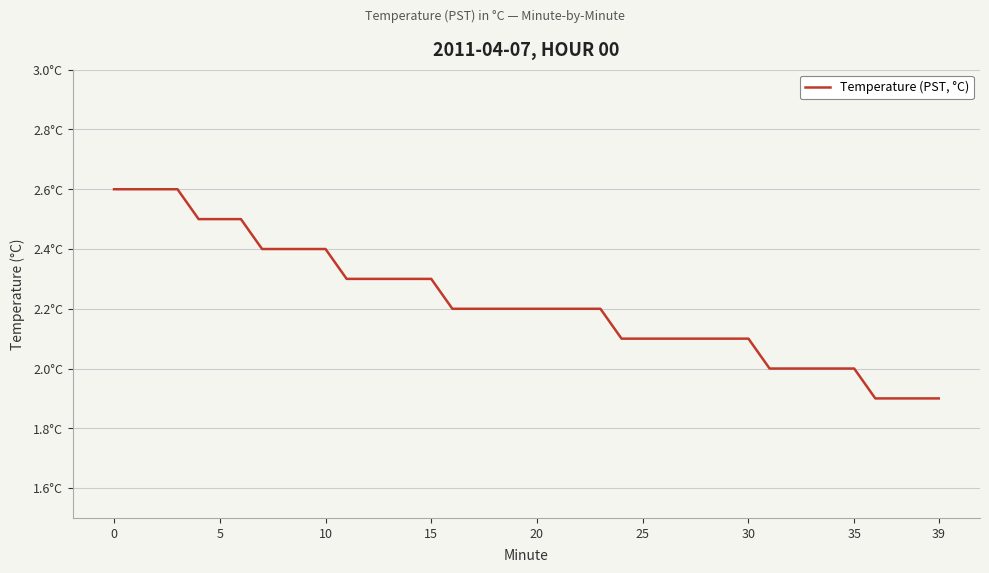

Does the chart display data point markers on the line(s)?

No